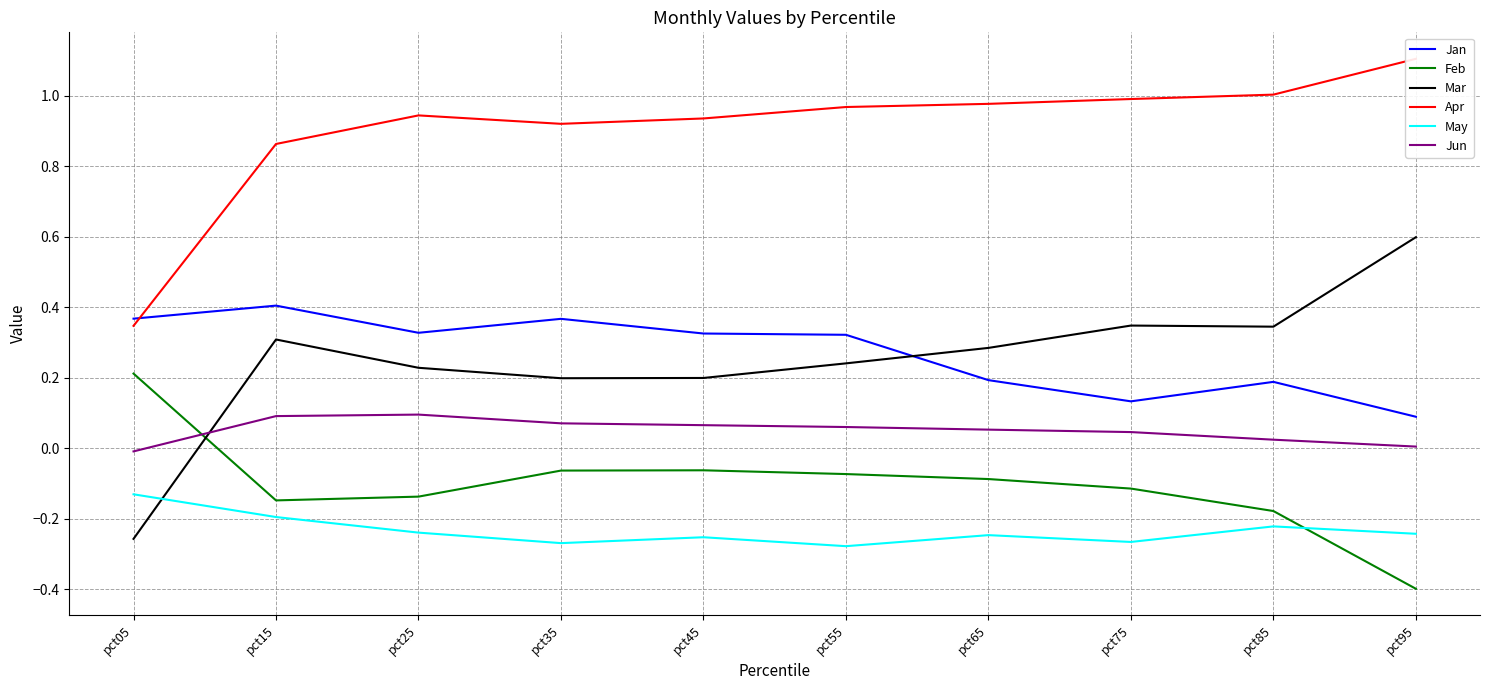

How many interior local valleys does the Jan series have?

2